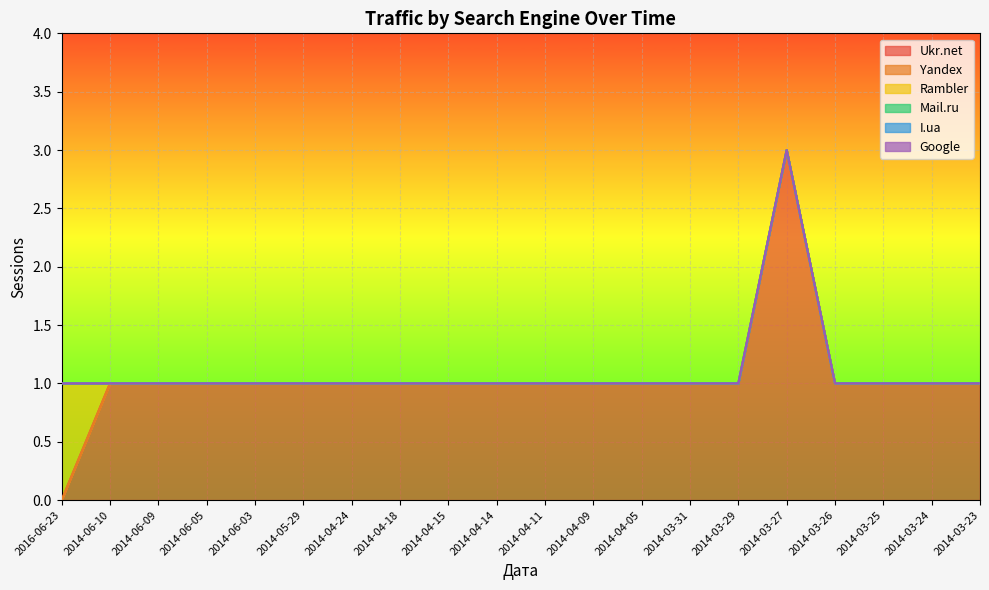

What is the maximum value shown in the chart?

3